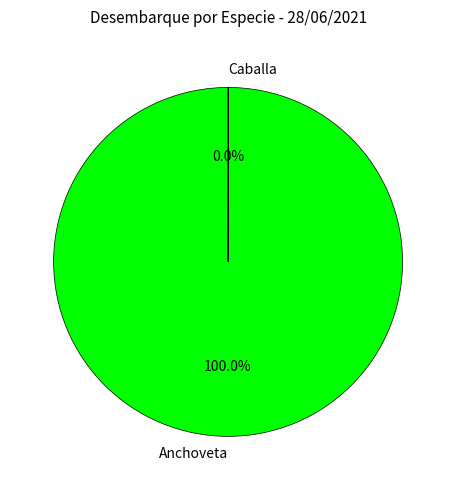

Does Anchoveta represent more than half of the total?

Yes